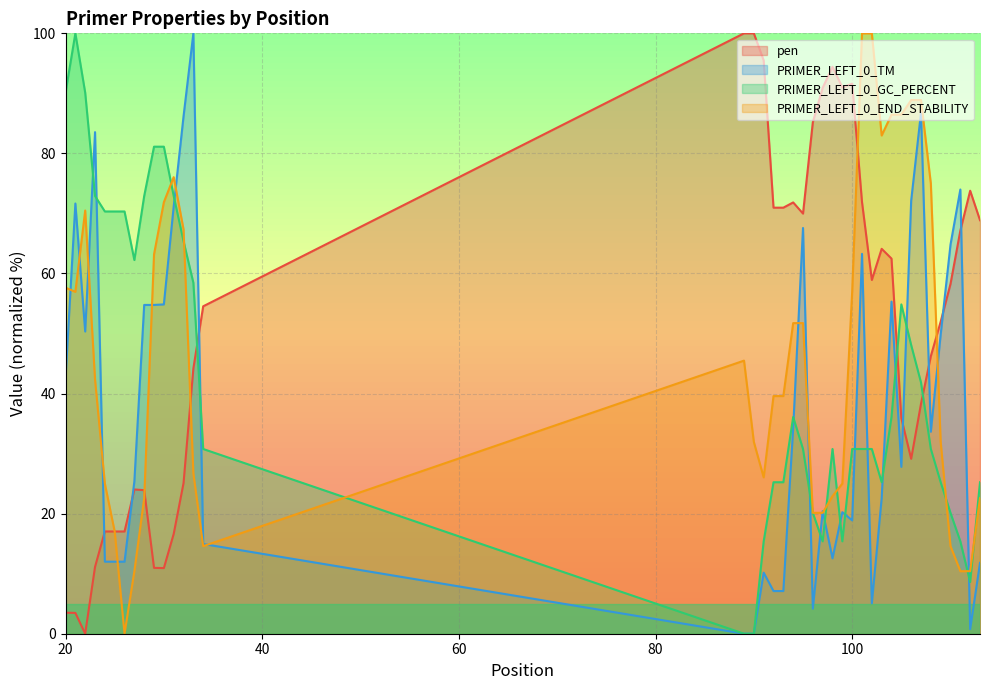

True or false: PRIMER_LEFT_0_TM and PRIMER_LEFT_0_END_STABILITY intersect in this chart.

True